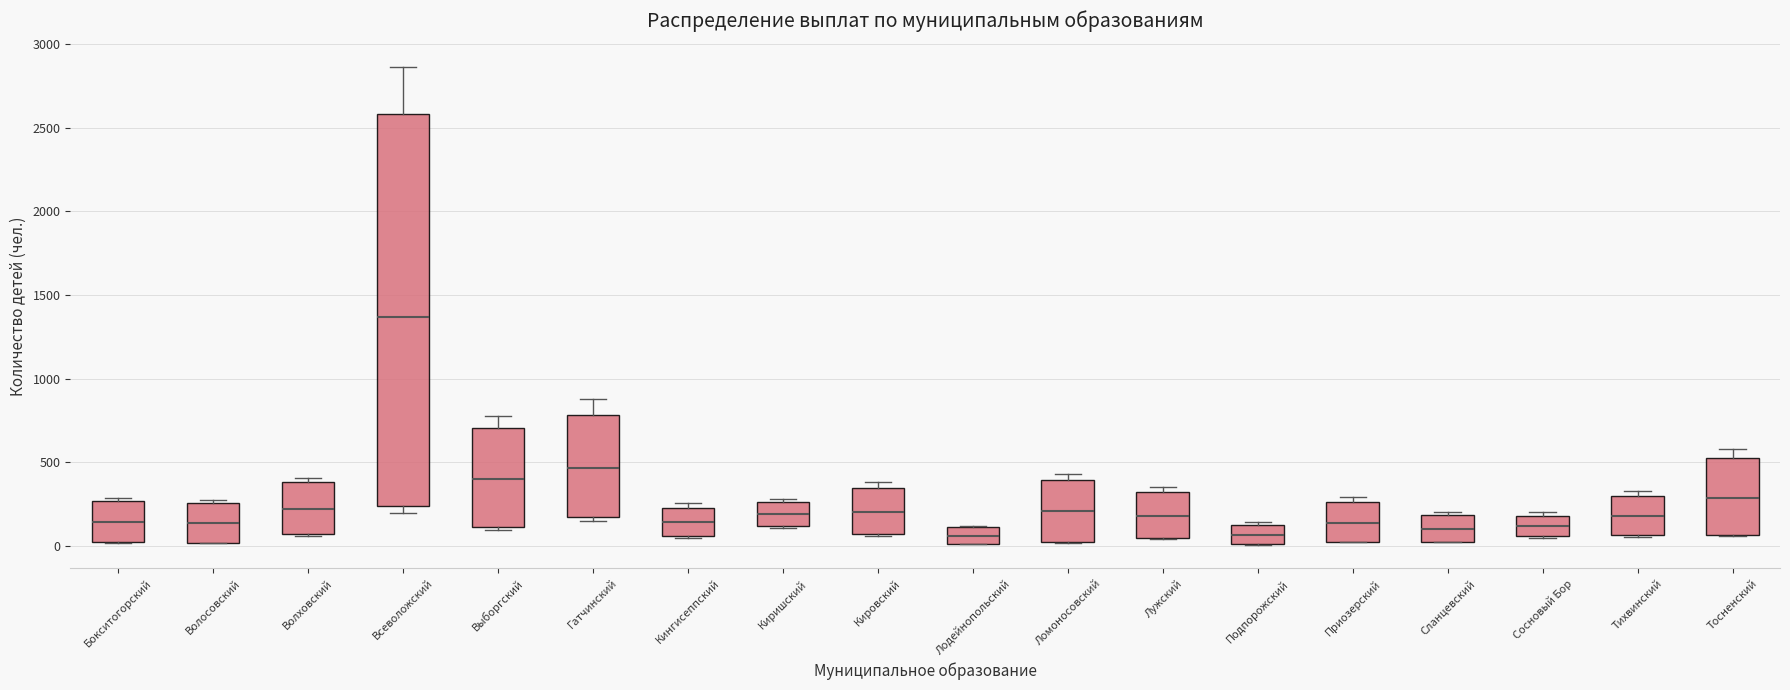

Reading left to right, read every box against the y-axis: the position of its median line, the range the box covers, and the ends of its whiskers. The values are not printed on the chart, so give them approximately, as read against the axis.

Бокситогорский: median 150, box 0 to 250, whiskers 0 to 300
Волосовский: median 150, box 0 to 250, whiskers 0 to 250 (just above the box's upper edge)
Волховский: median 200, box 50 to 400, whiskers 50 to 400 (just above the box's upper edge)
Всеволожский: median 1350, box 250 to 2600, whiskers 200 to 2850
Выборгский: median 400, box 100 to 700, whiskers 100 to 800
Гатчинский: median 450, box 150 to 800, whiskers 150 (just below the box's lower edge) to 900
Кингисеппский: median 150, box 50 to 250, whiskers 50 to 250 (just above the box's upper edge)
Киришский: median 200, box 100 to 250, whiskers 100 to 300
Кировский: median 200, box 50 to 350, whiskers 50 to 400
Лодейнопольский: median 50, box 0 to 100, whiskers 0 to 100
Ломоносовский: median 200, box 50 to 400, whiskers 0 to 450
Лужский: median 200, box 50 to 300, whiskers 50 to 350
Подпорожский: median 50, box 0 to 100, whiskers 0 to 150
Приозерский: median 150, box 0 to 250, whiskers 0 to 300
Сланцевский: median 100, box 50 to 200, whiskers 0 to 200 (just above the box's upper edge)
Сосновый Бор: median 100, box 50 to 200, whiskers 50 to 200 (just above the box's upper edge)
Тихвинский: median 200, box 50 to 300, whiskers 50 to 350
Тосненский: median 300, box 50 to 500, whiskers 50 to 600